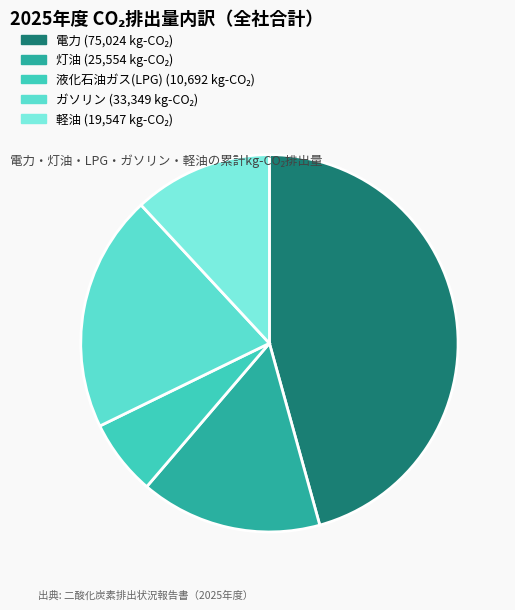

What is the ratio of the value at 軽油 to the value at 液化石油ガス(LPG)?

1.8